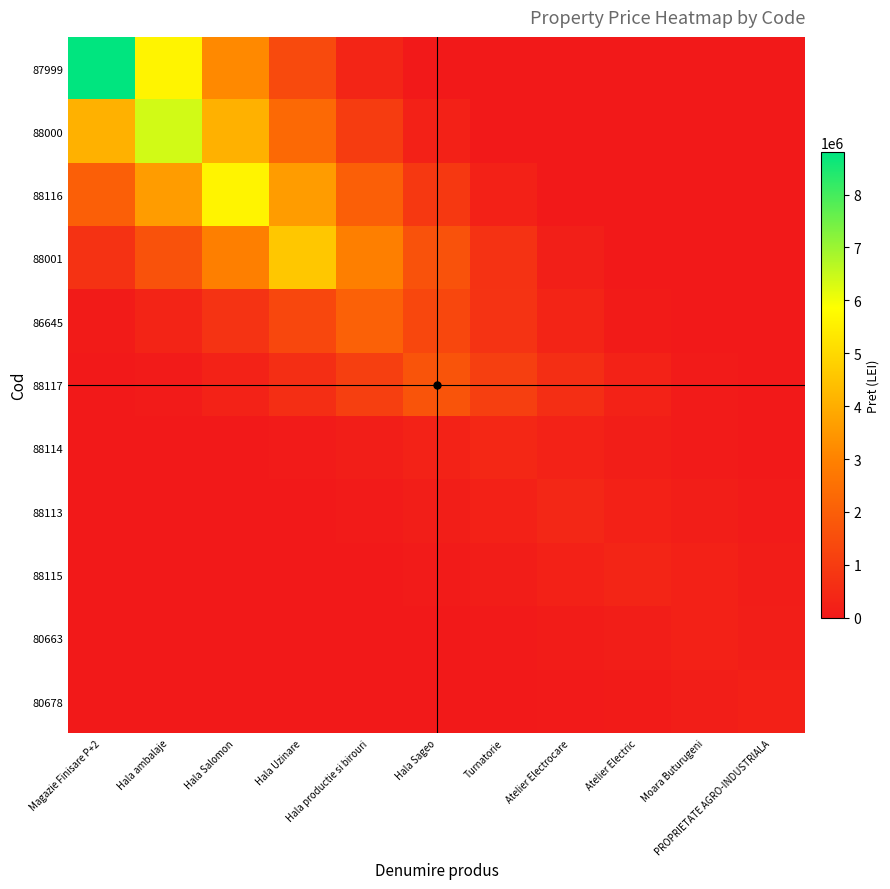

Which has a higher value, Hala Salomon or Atelier Electric?

Hala Salomon